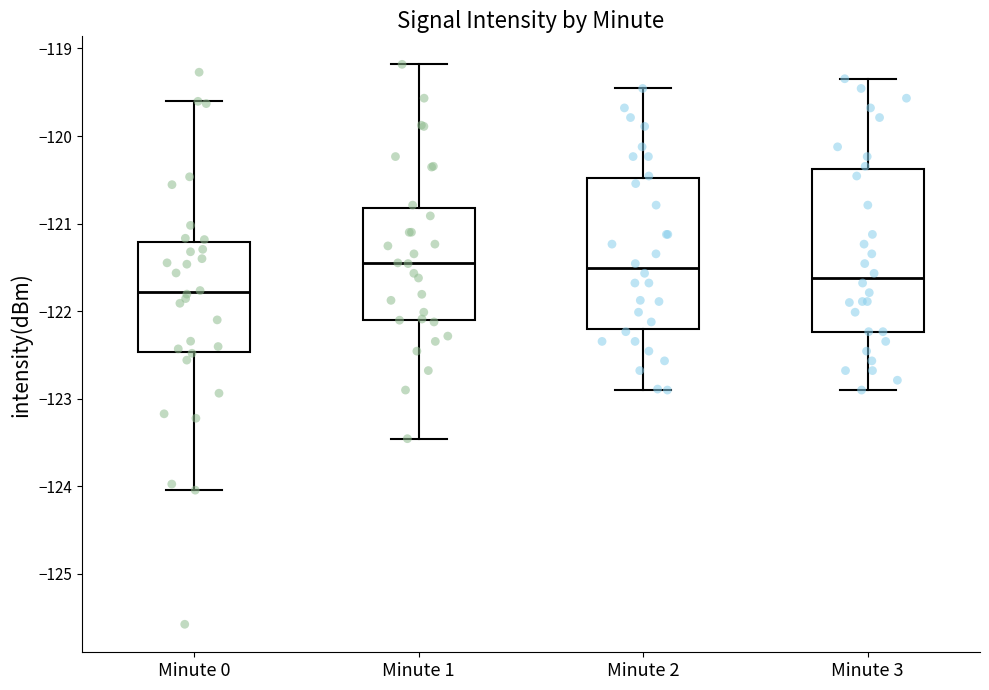

Which box's median line is the lowest?

Minute 0